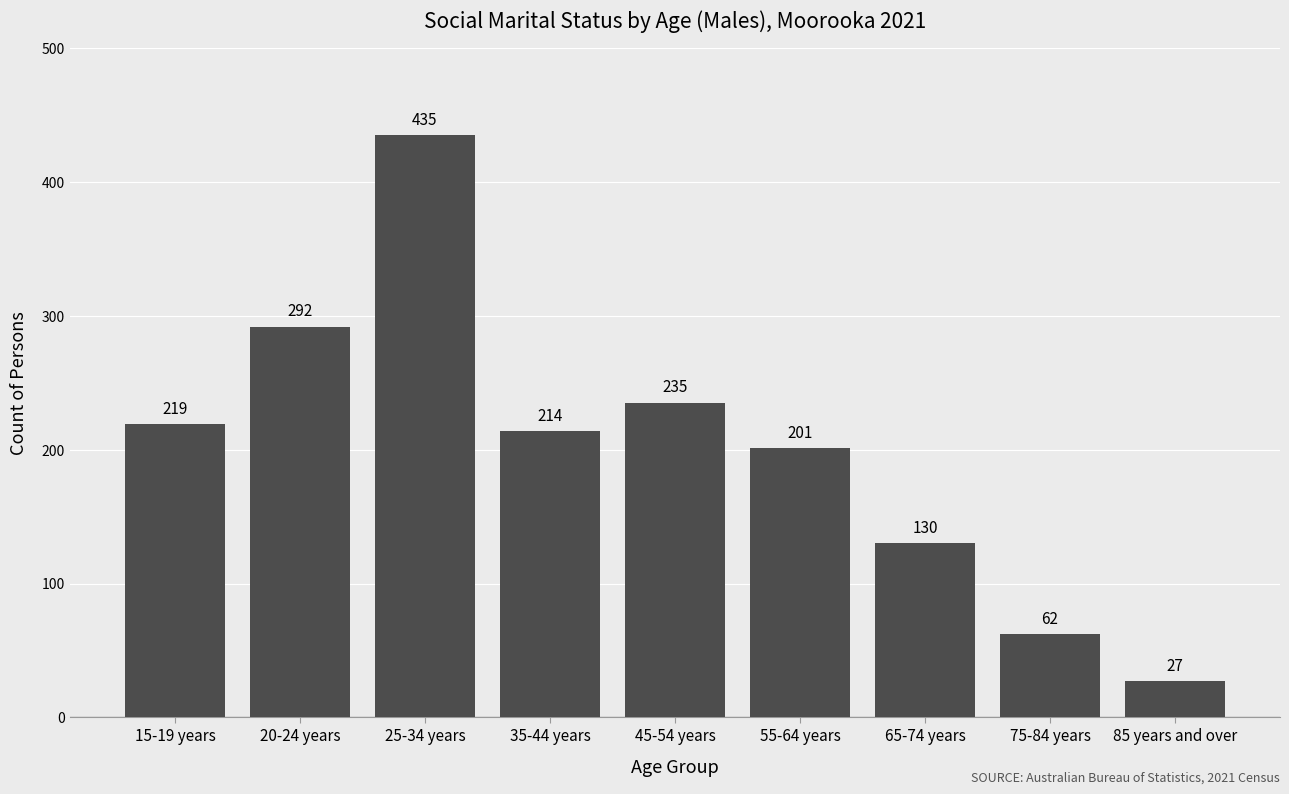

What is the sum of all values?

1815